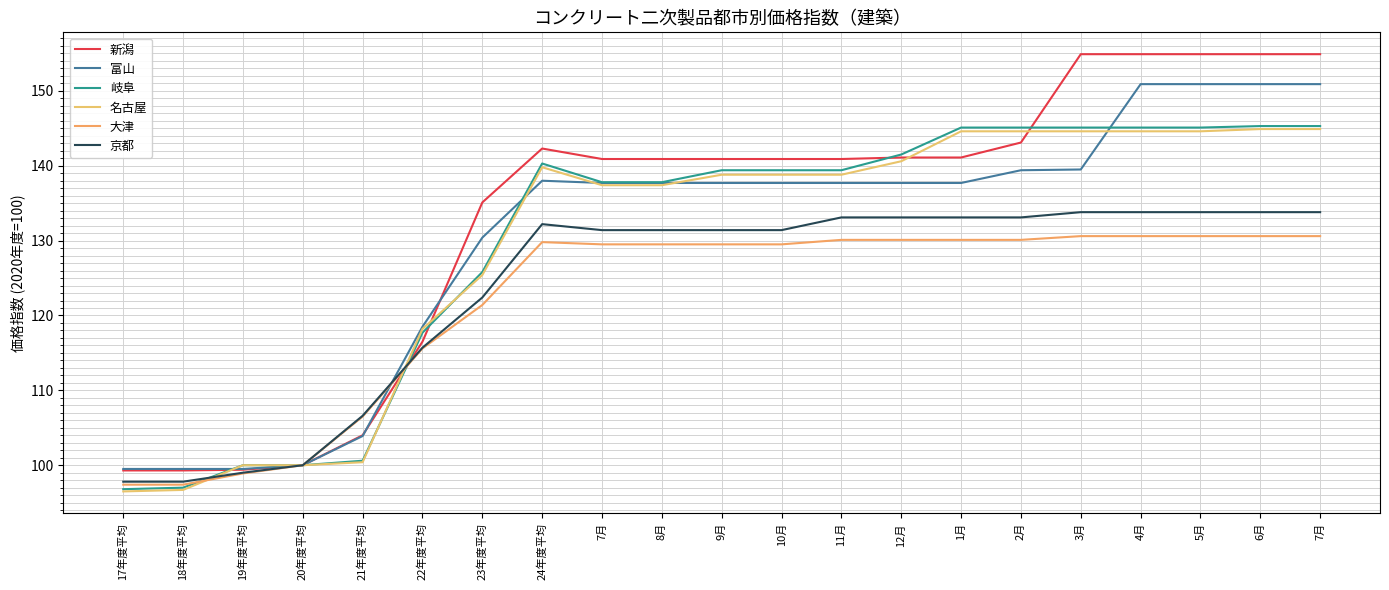

Where is the first local maximum for 新潟?

24年度平均